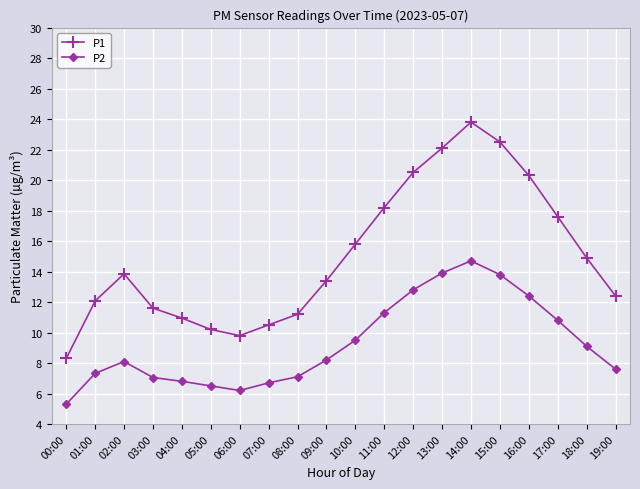

What is the sum of the P1 values at 14:00 and 05:00?

34.0